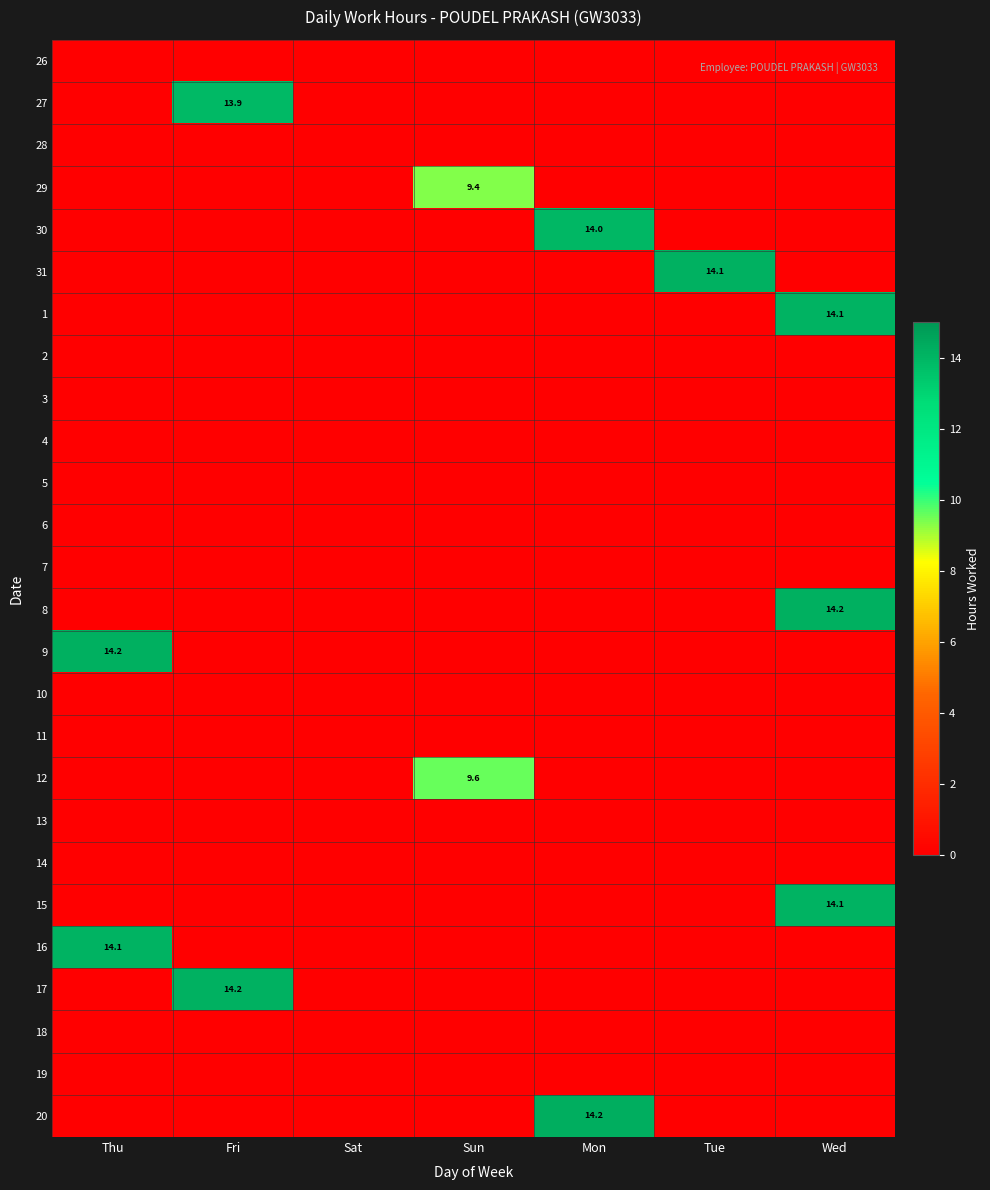

Which category has the lowest value across all series?

Thu